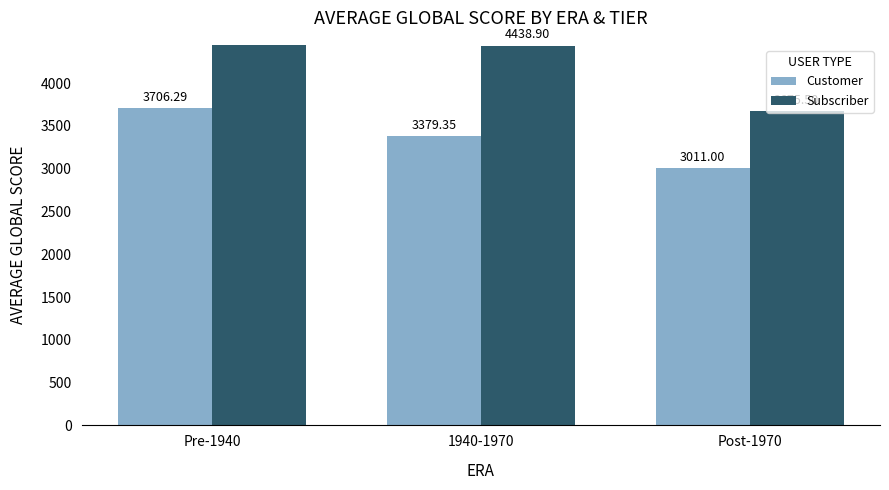

Is the value of Subscriber at 1940-1970 greater than the value of Customer at Pre-1940?

Yes